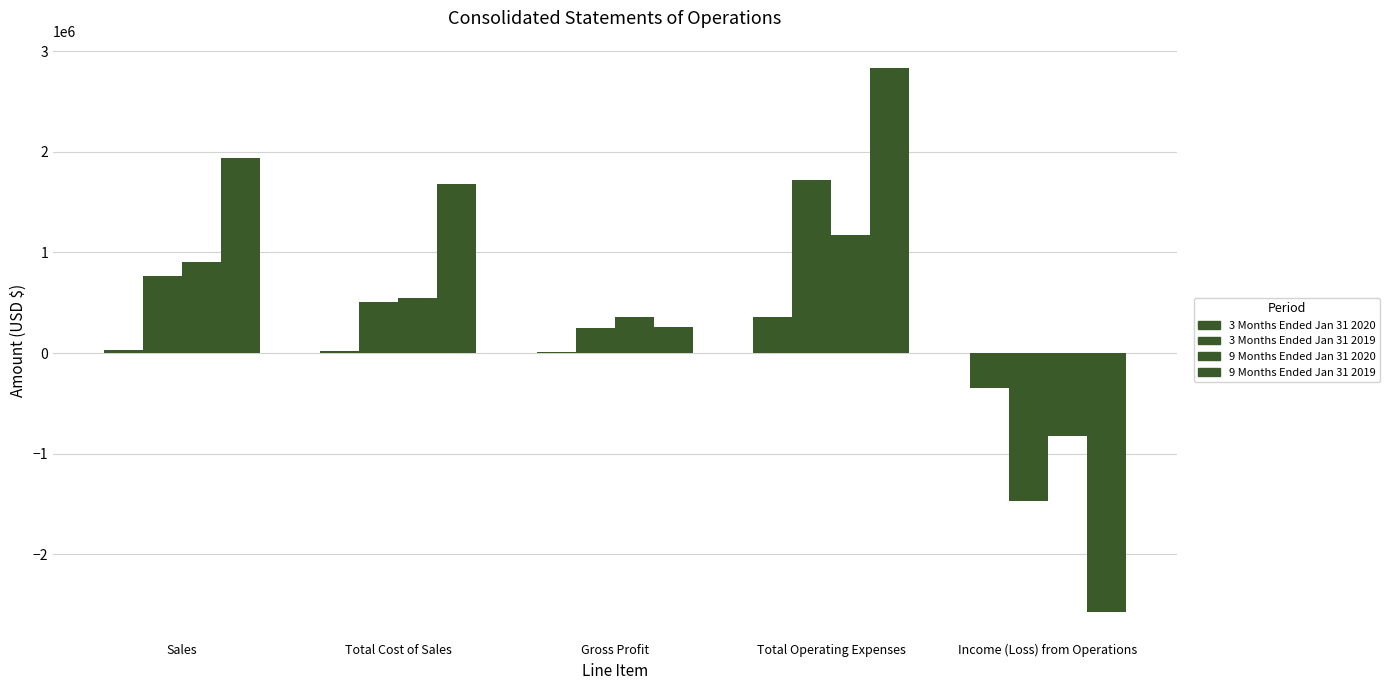

What is the average value of the 3 Months Ended Jan 31 2019 series?

355811